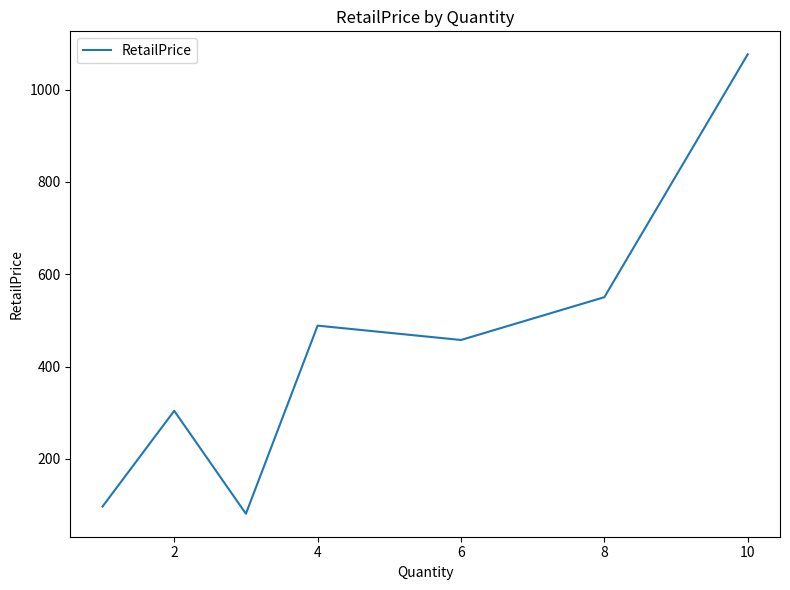

What is the minimum value shown in the chart?

80.9